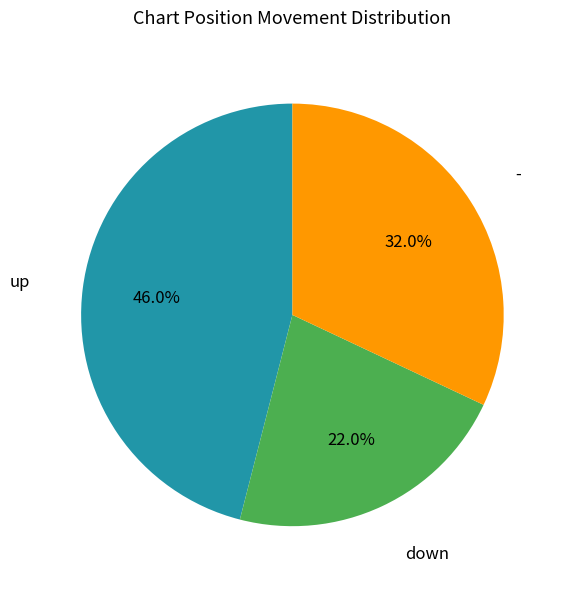

Does any single category account for the majority?

No